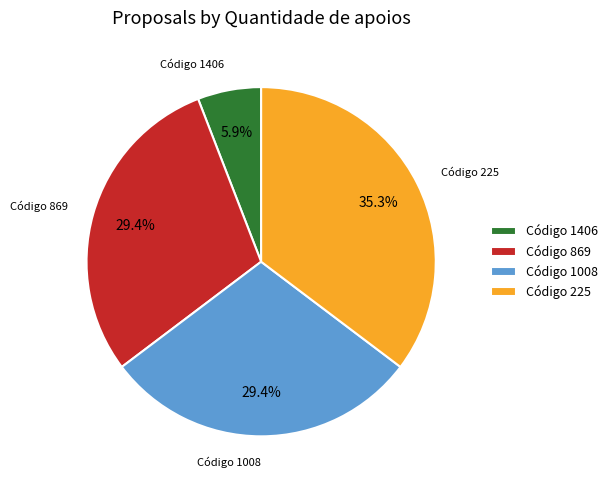

How much of the chart is everything except Código 1008?

70.6%